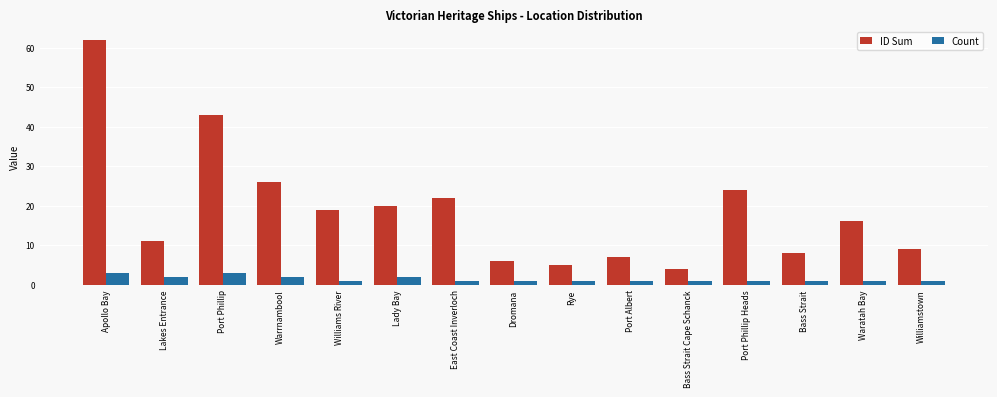

What are all the series names shown in the legend?

ID Sum, Count